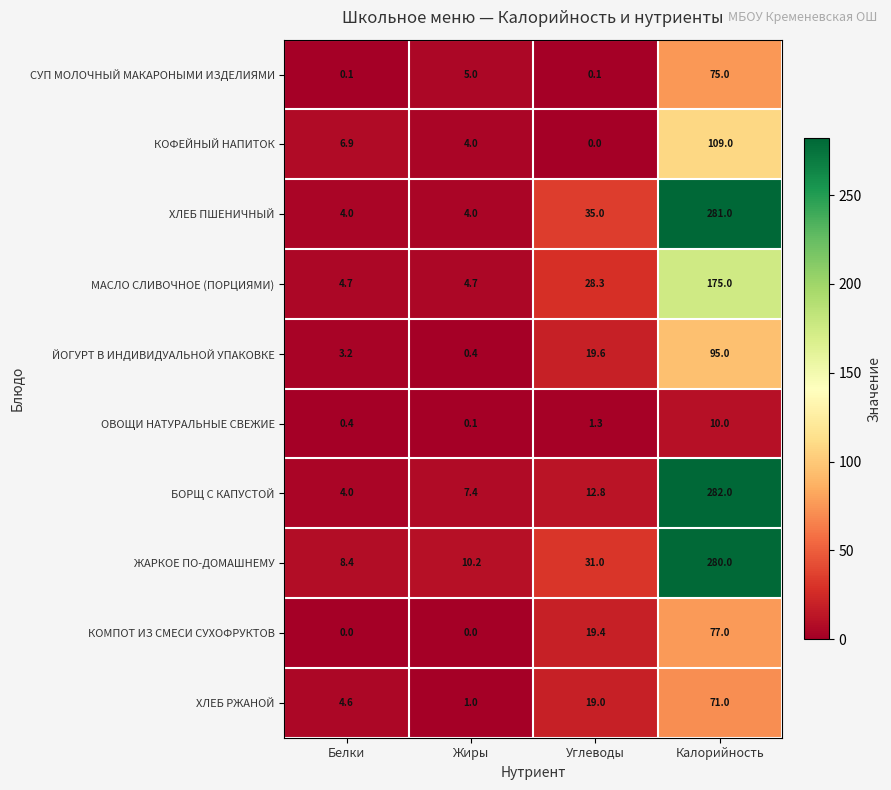

What is the sum of the СУП МОЛОЧНЫЙ МАКАРОНЫМИ ИЗДЕЛИЯМИ values at Белки and Калорийность?

75.1